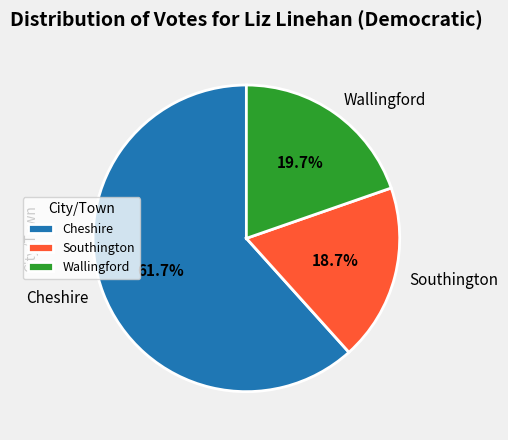

Which slice is the largest?

Cheshire